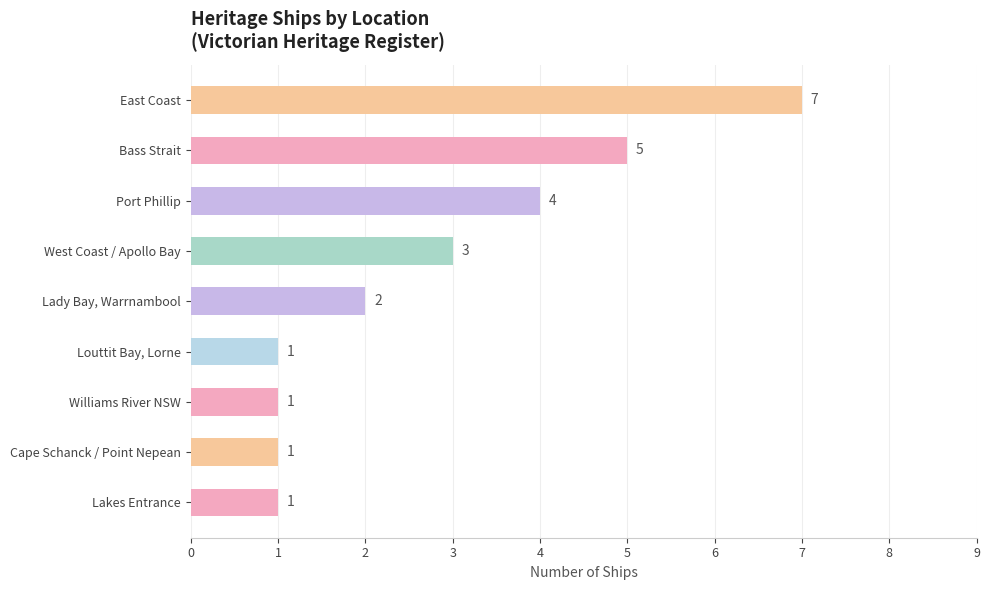

Does the chart contain any negative values?

No